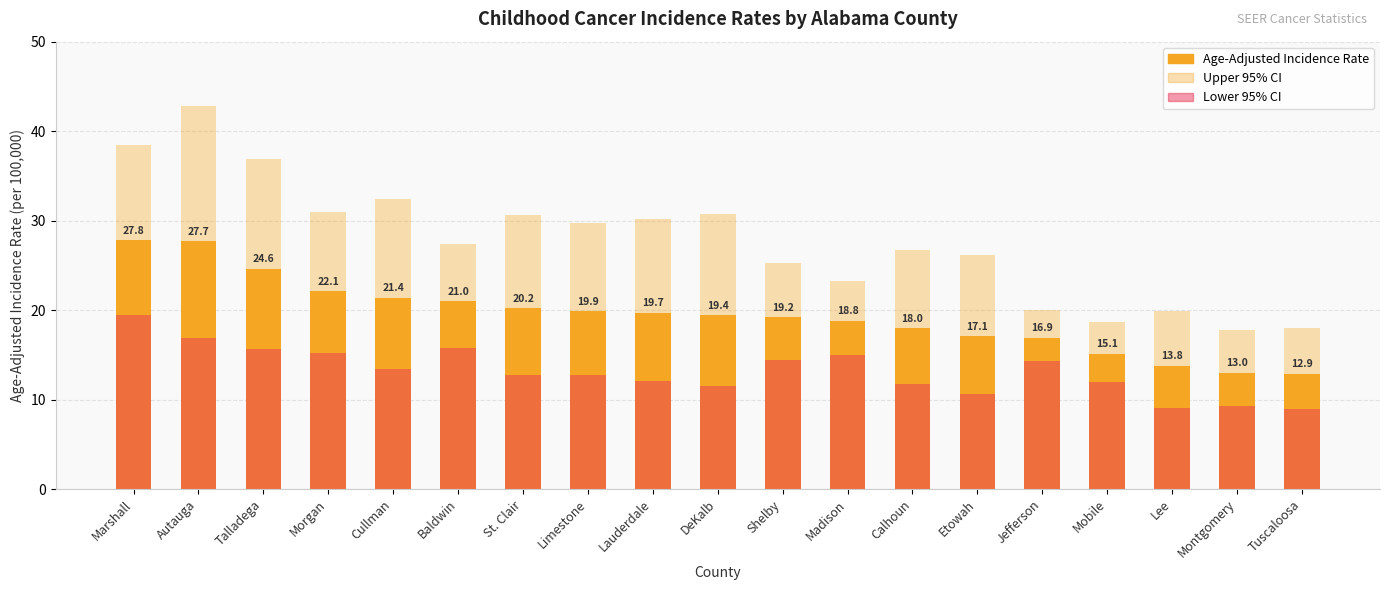

The value of Age-Adjusted Incidence Rate at Marshall is 9.1. True or false?

False